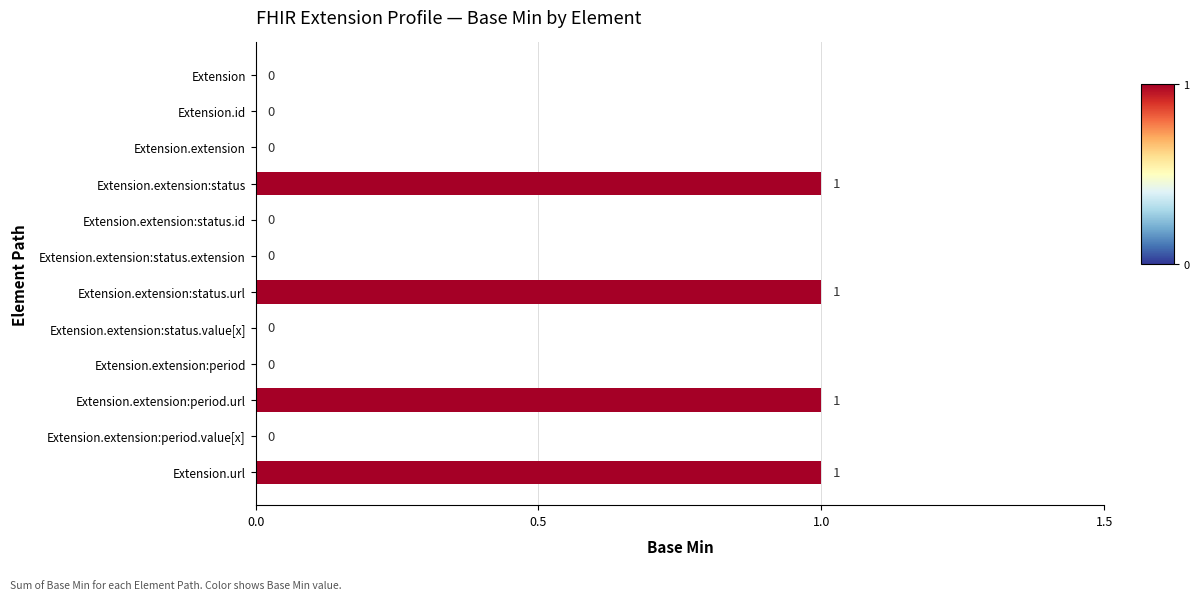

The chart shows a value of 1 at Extension.id. True or false?

False